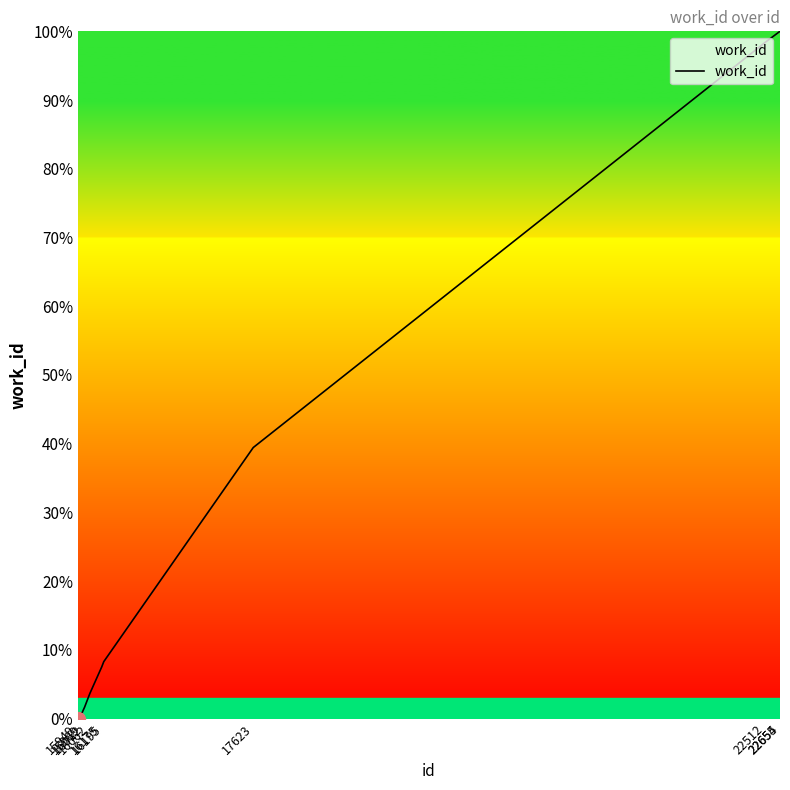

How many categories are shown in the chart?

10